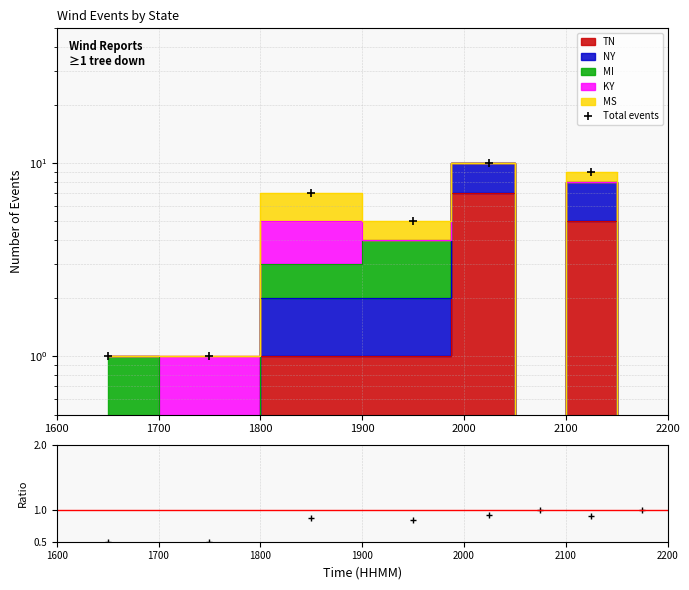

Reading right to left, extract all data points from this chart.

Total events: 0.0	9.0	0.0	10.0	5.0	7.0	1.0	1.0
ratio: 1.0	0.9	1.0	0.9	0.8	0.9	0.5	0.5